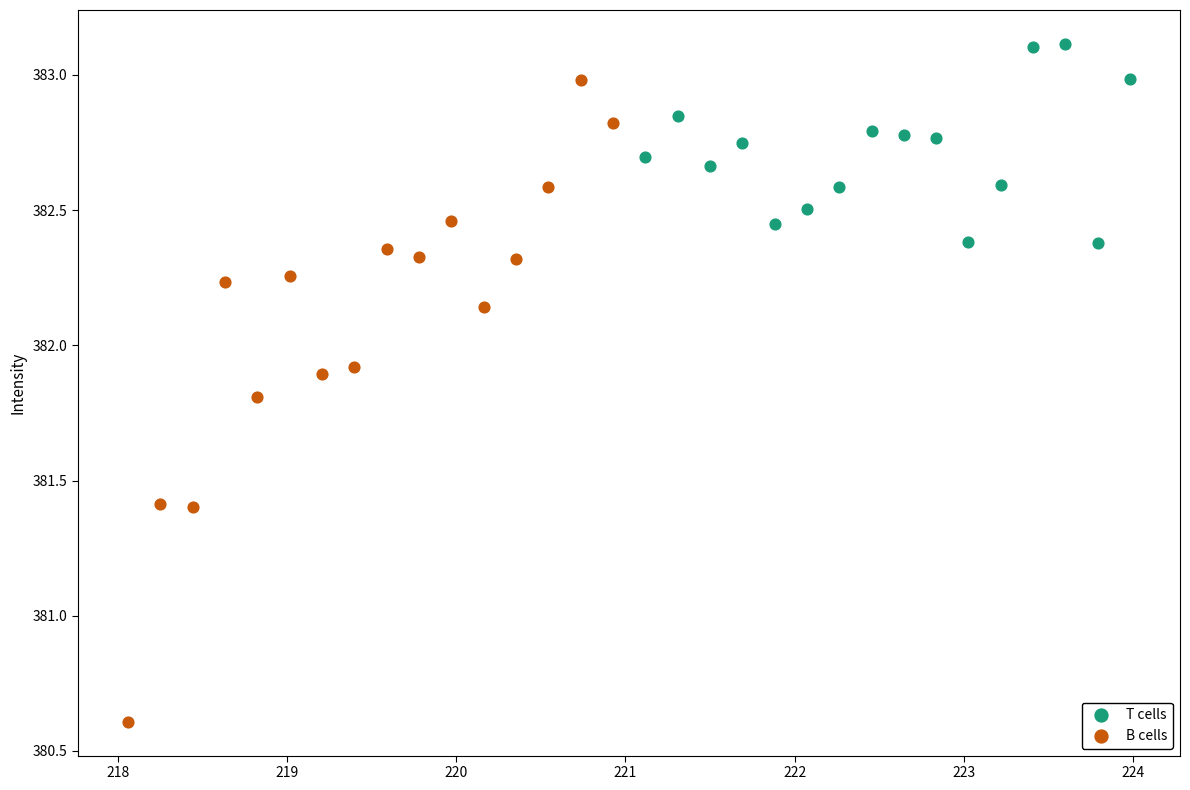

Which series has the largest Y range (max minus min)?

B cells